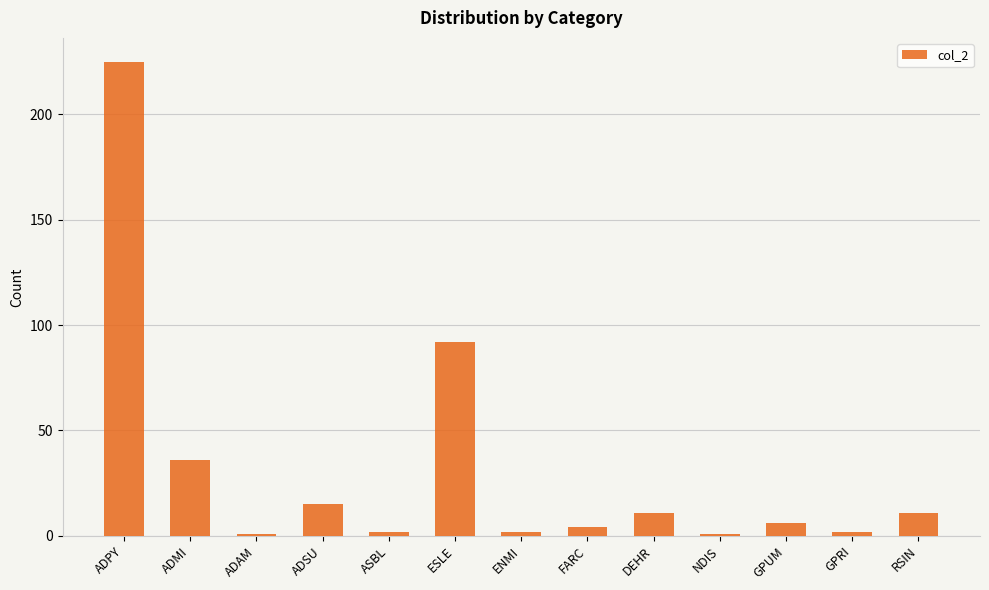

What is the difference between the values at NDIS and ENMI?

1